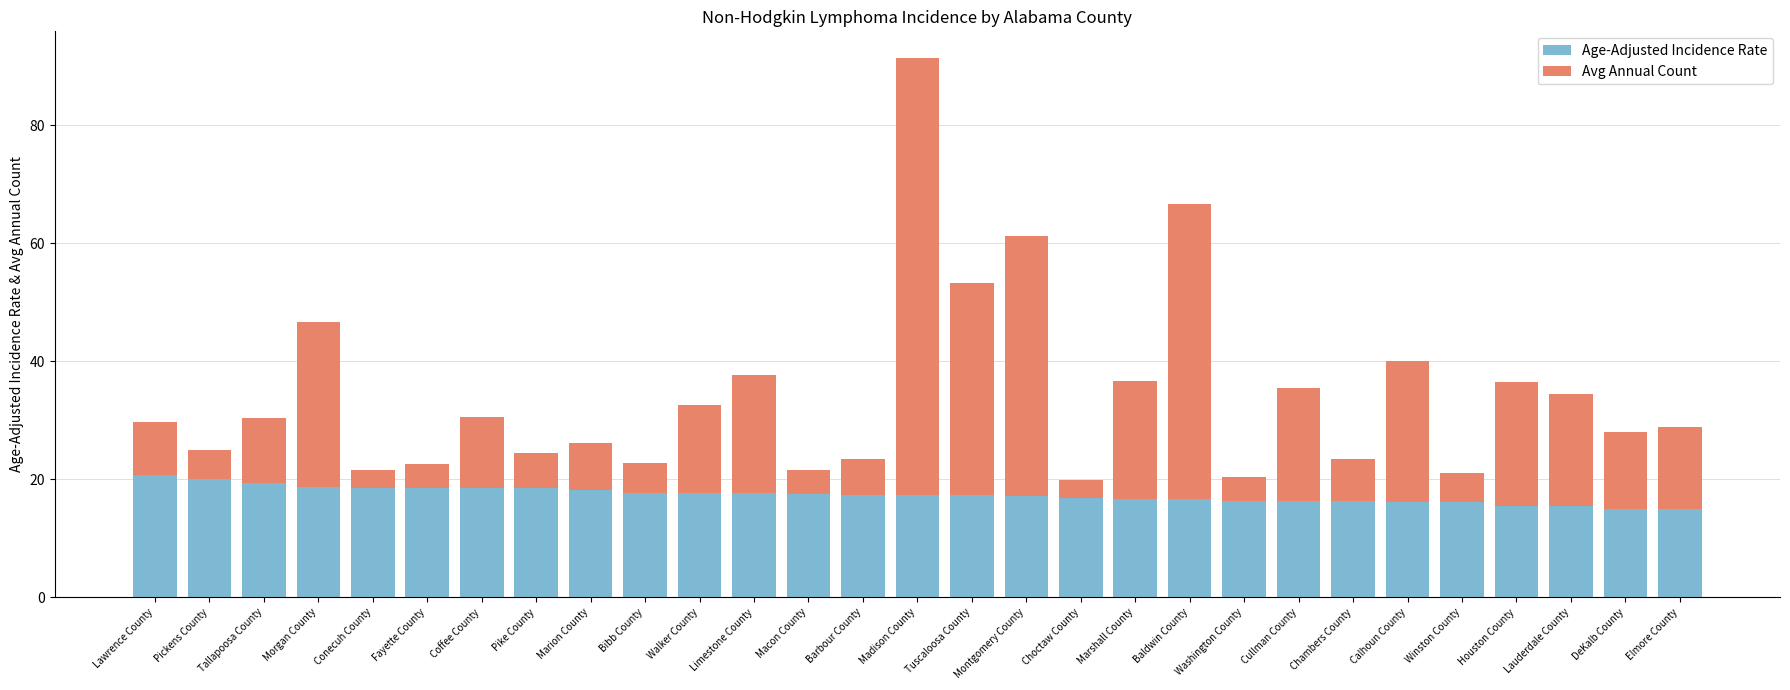

What is the highest value of the Age-Adjusted Incidence Rate series?

20.7